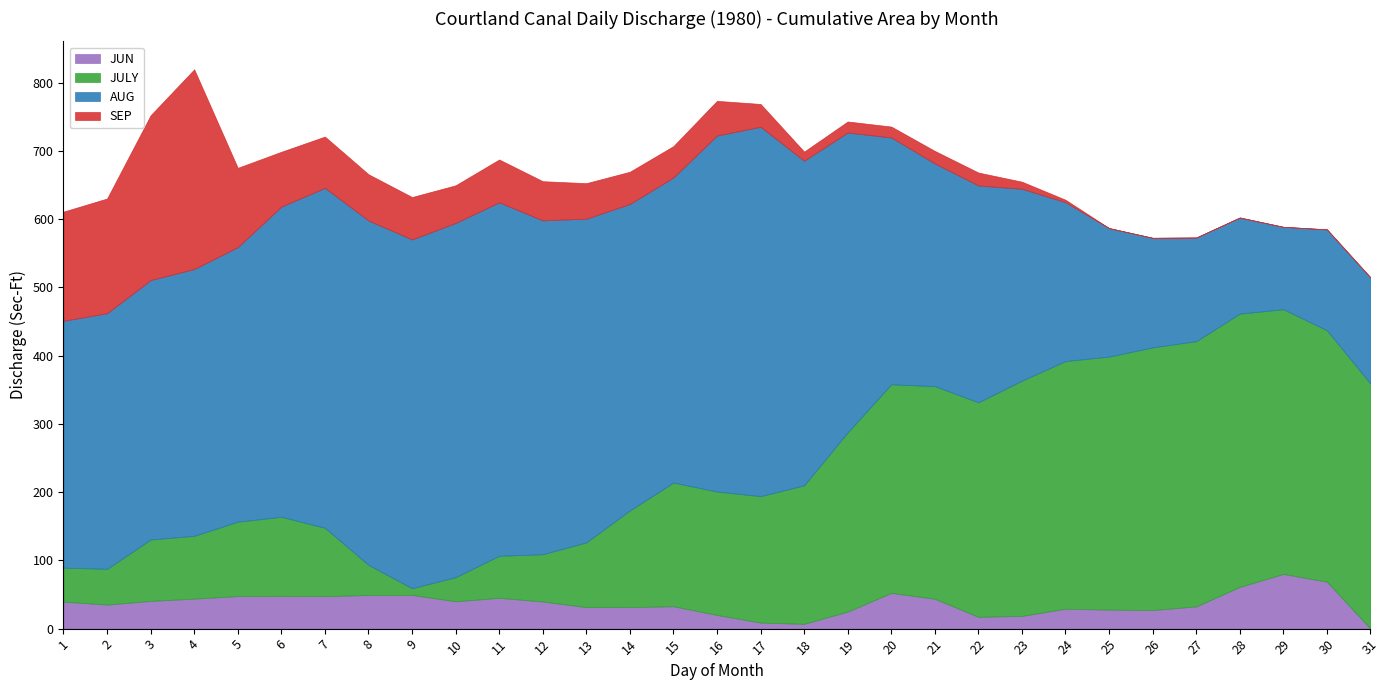

Rank the series by their maximum value, from highest to lowest.

AUG, JULY, SEP, JUN